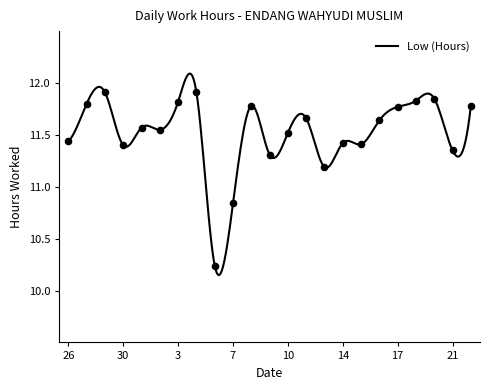

Between 8 and 7, which is larger?

8